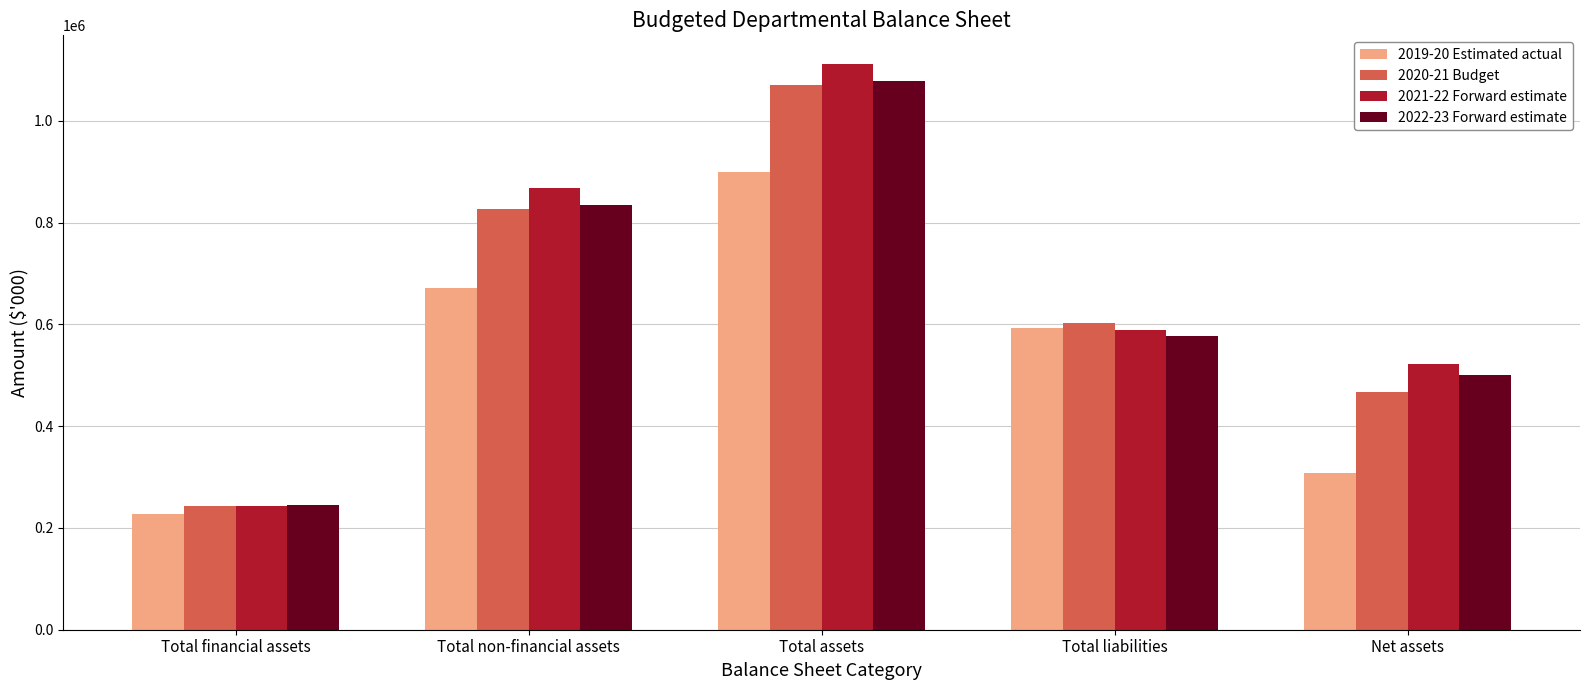

What is the sum of the 2021-22 Forward estimate values at Total liabilities and Net assets?

1112454